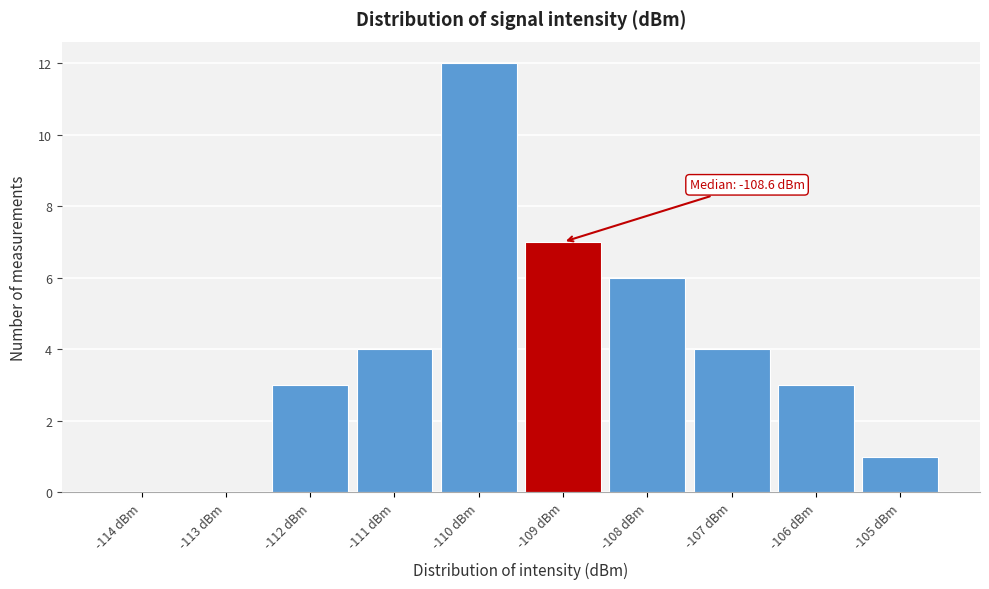

Reading left to right, transcribe all the data shown in this chart.

-114 dBm=0	-113 dBm=0	-112 dBm=3	-111 dBm=4	-110 dBm=12	-109 dBm=7	-108 dBm=6	-107 dBm=4	-106 dBm=3	-105 dBm=1